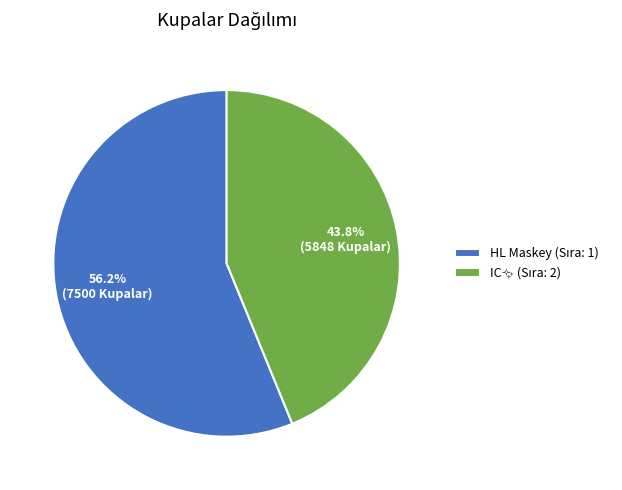

Is there any slice that represents more than half of the pie?

Yes